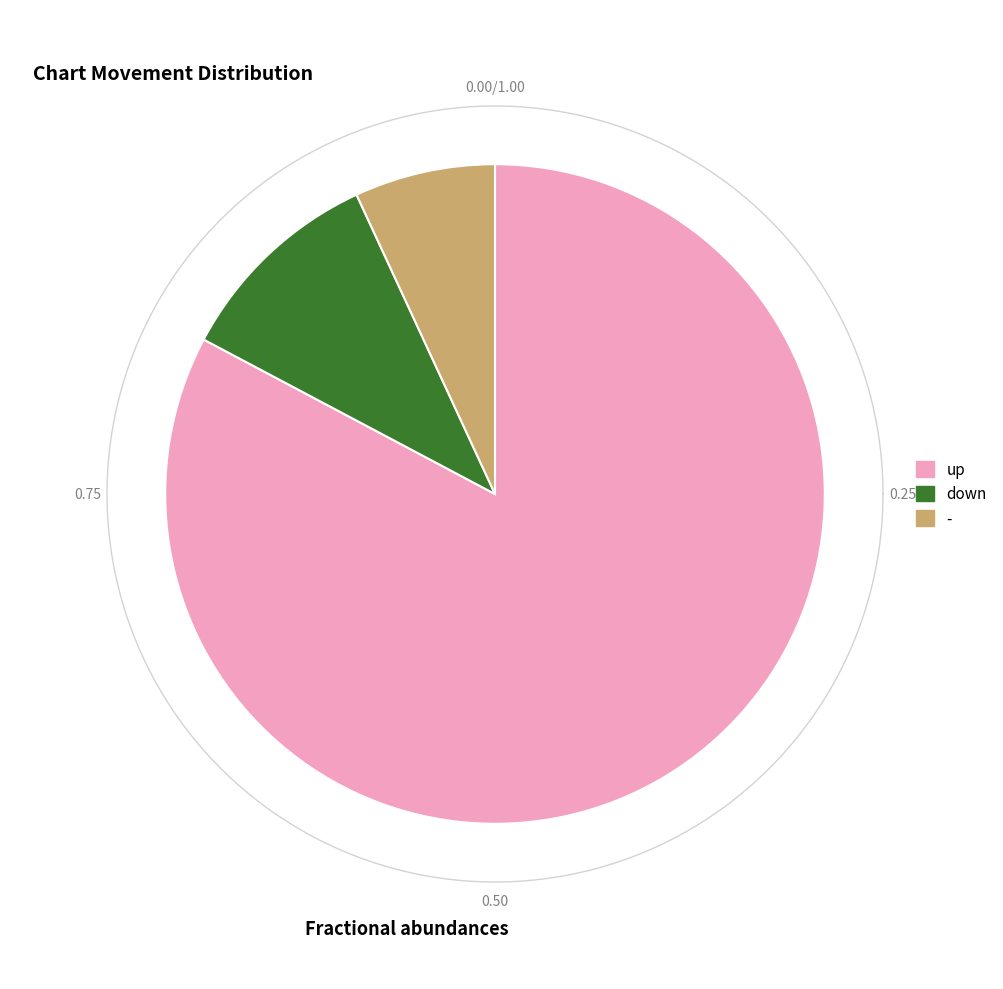

What percentage is the down slice, to the nearest percent?

10%